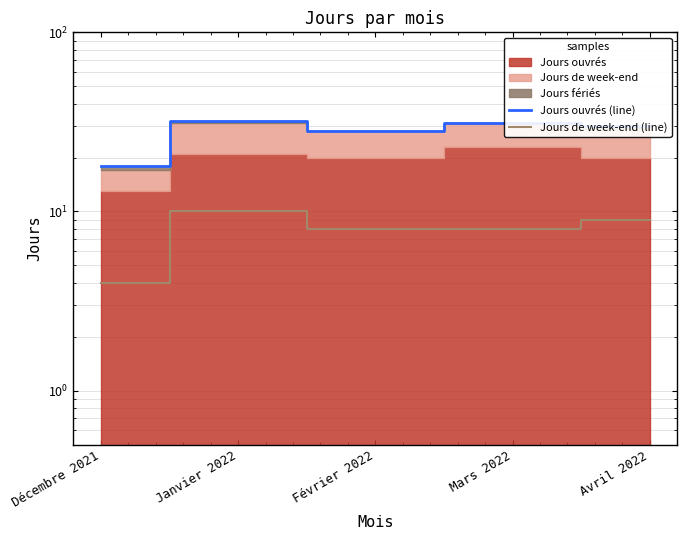

What is the lowest value of the Jours de week-end (line) series?

4